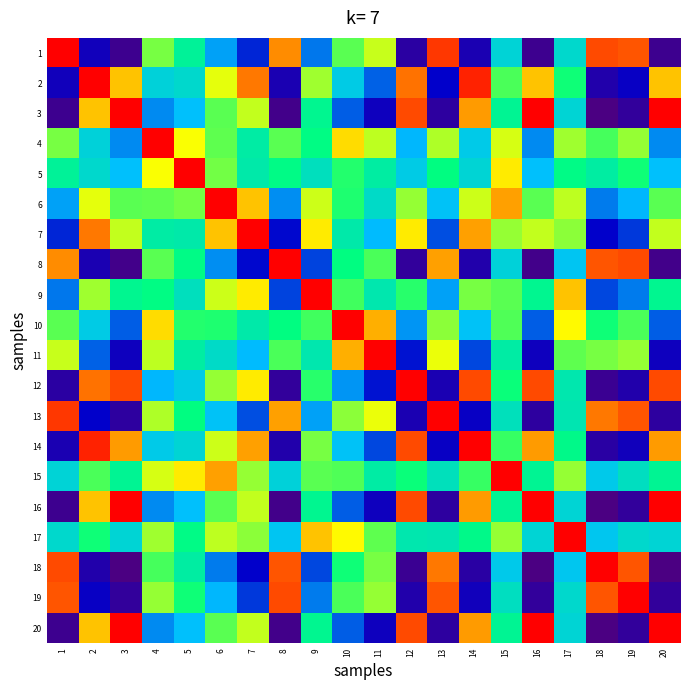

Which category has the highest value across all series?

1